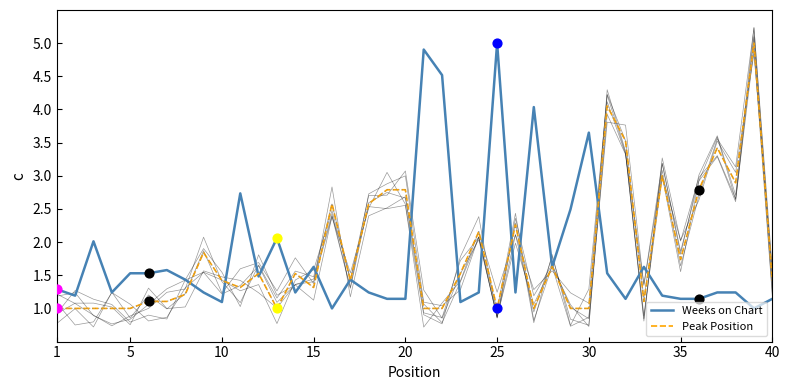

What are all the series names shown in the legend?

Weeks on Chart, Peak Position